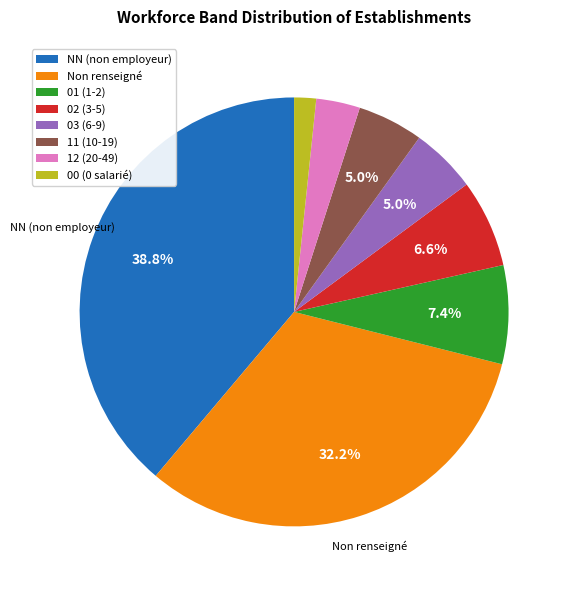

What portion of the pie excludes Non renseigné?

67.8%